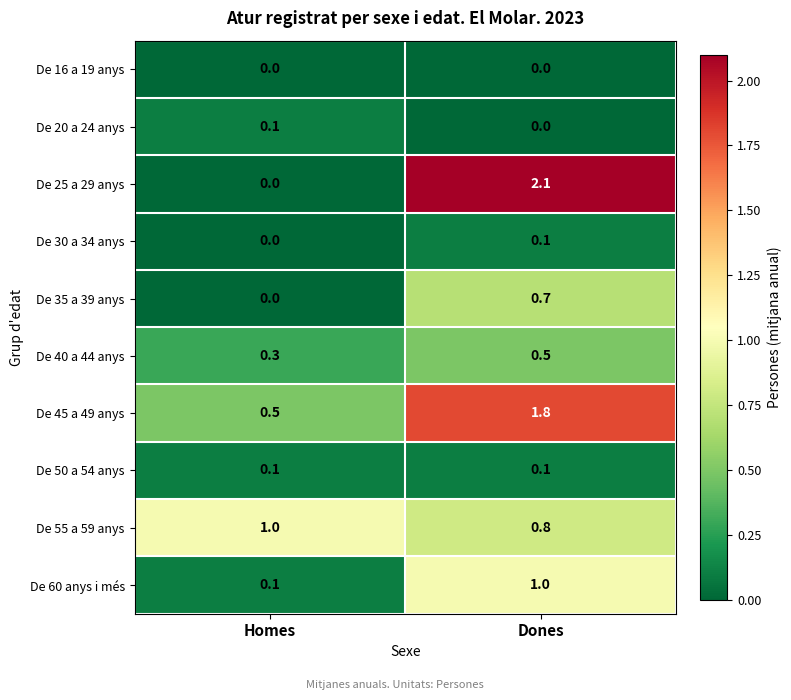

What is the difference between the maximum and minimum values in the De 35 a 39 anys series?

0.7